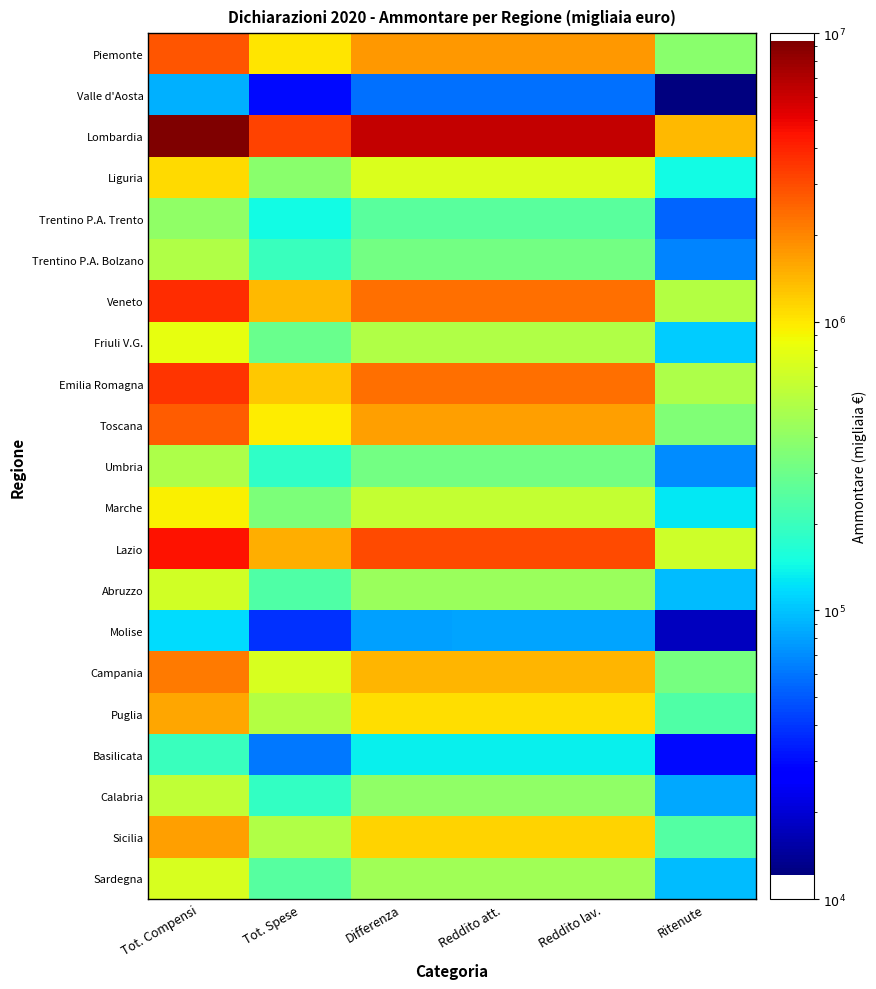

Which series has the largest total across all categories?

Lombardia